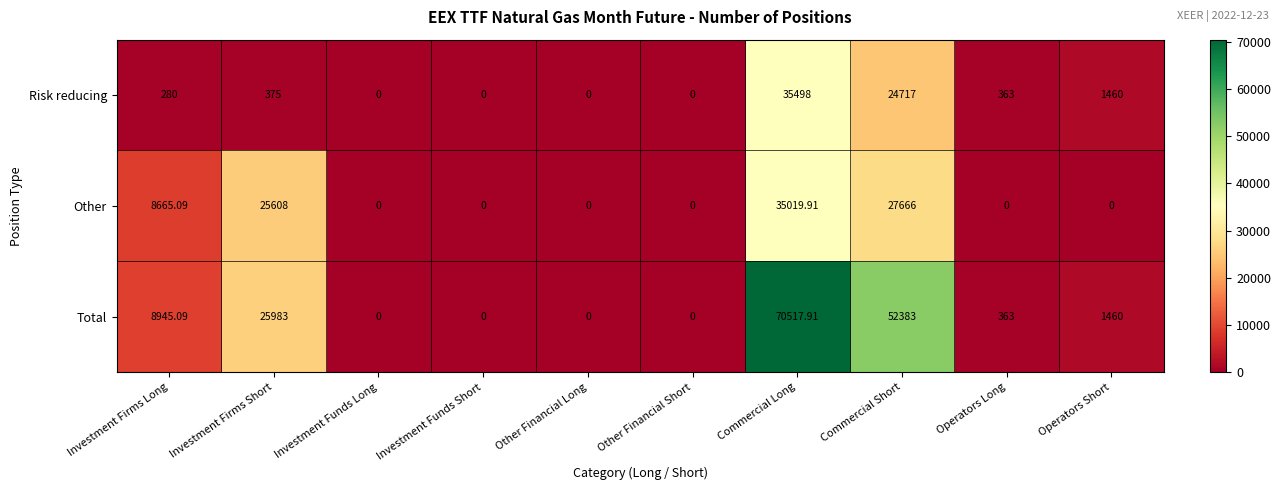

At which category does the chart reach its peak across all series?

Commercial Long